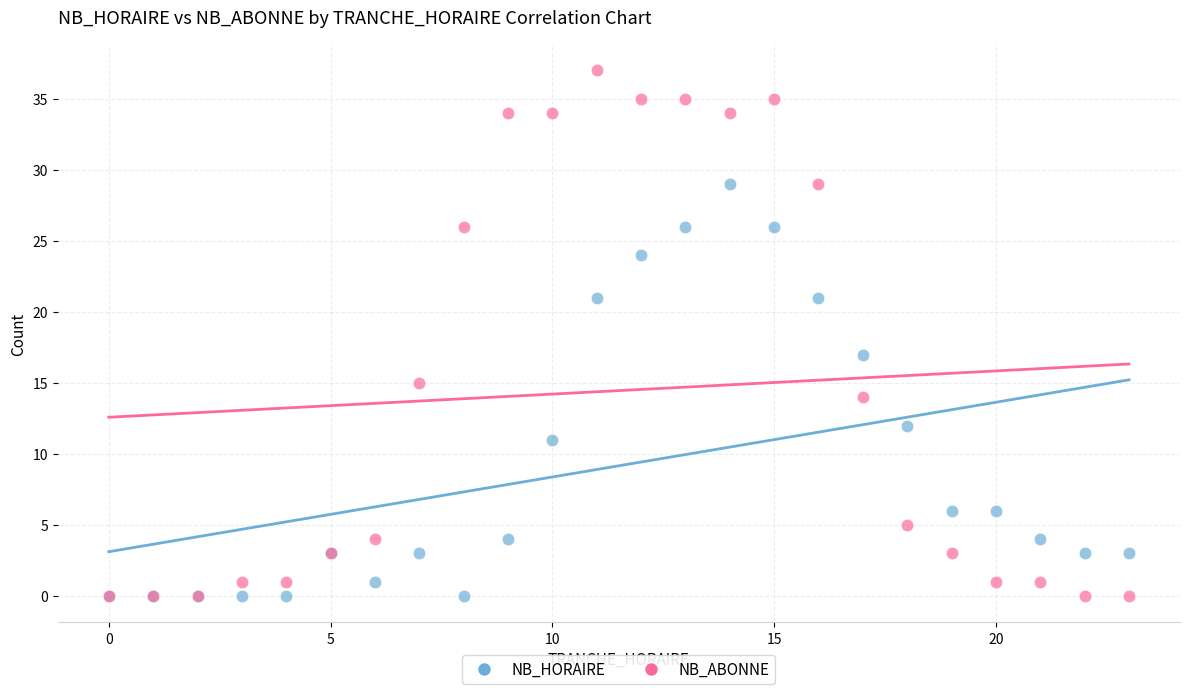

In the NB_ABONNE series, what Y value is closest to 18?

15